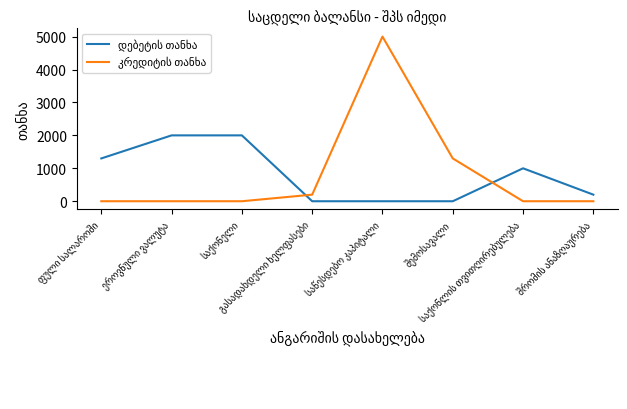

At how many categories does at least one series exceed 2802?

1